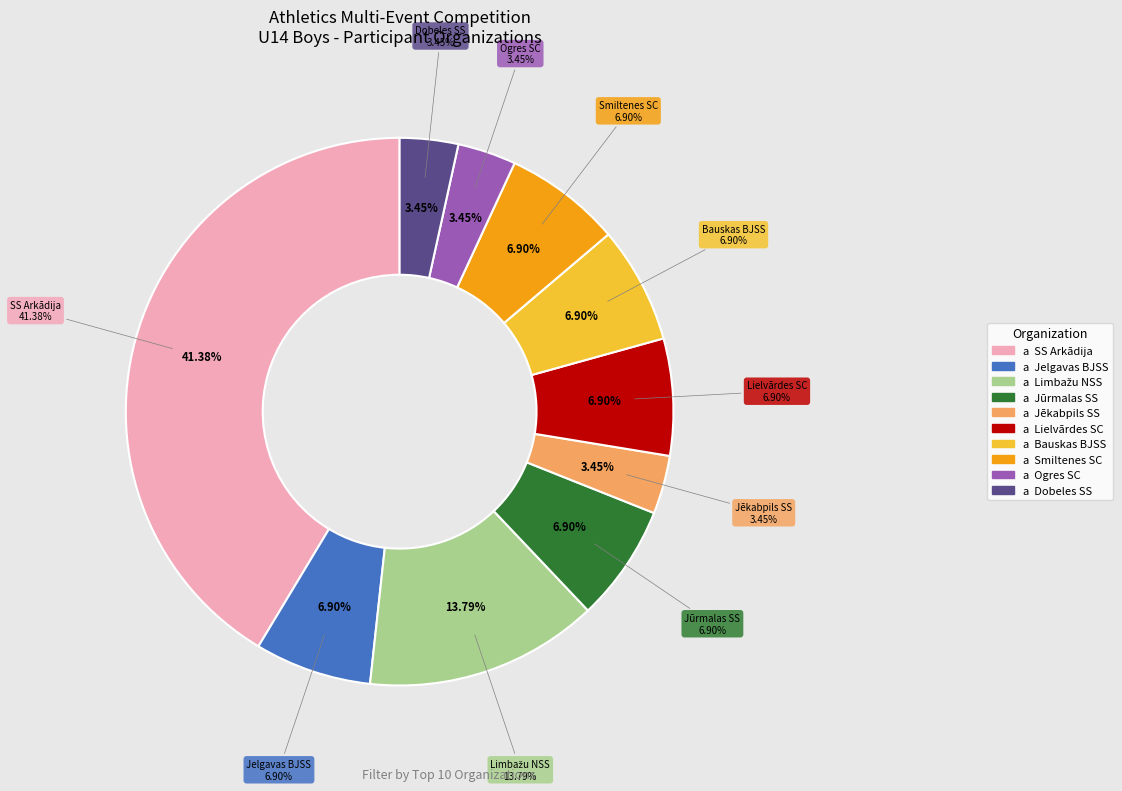

To the nearest percent, what is the combined percentage of Smiltenes SC and Jēkabpils SS?

10%